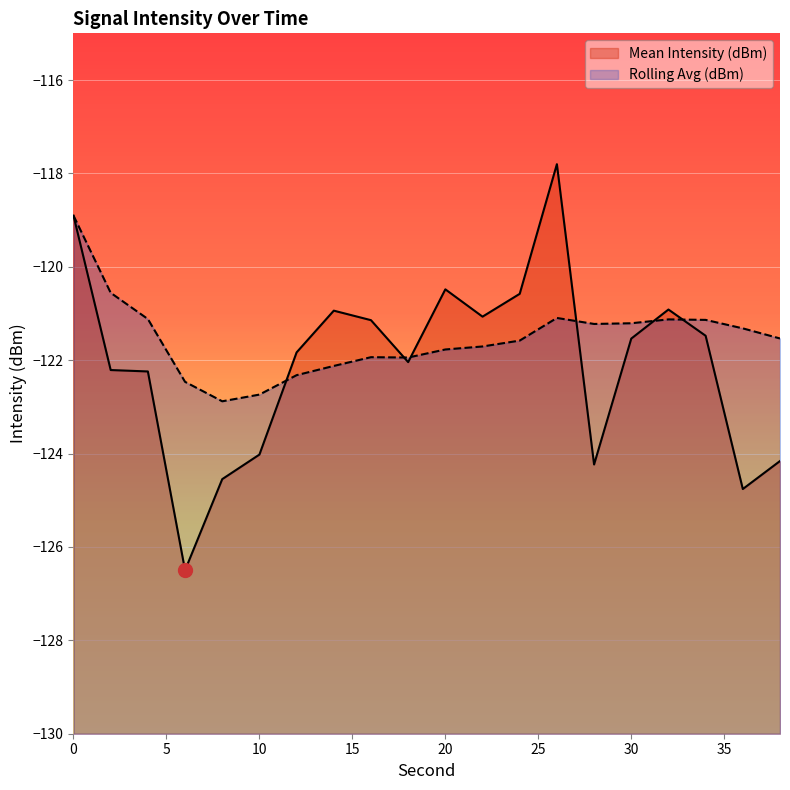

What are all the series names shown in the legend?

Mean Intensity (dBm), Rolling Avg (dBm)